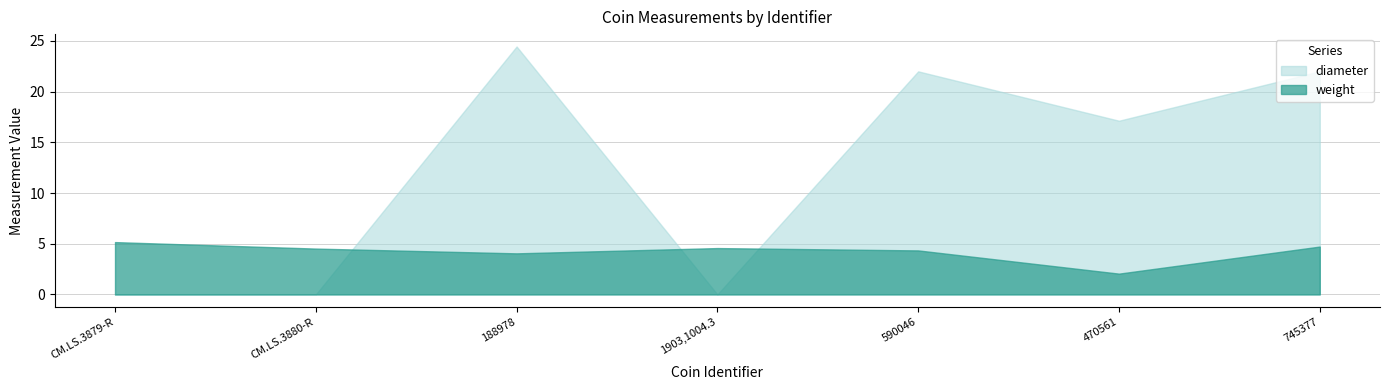

What is the difference between the highest and lowest values at 745377?

17.3